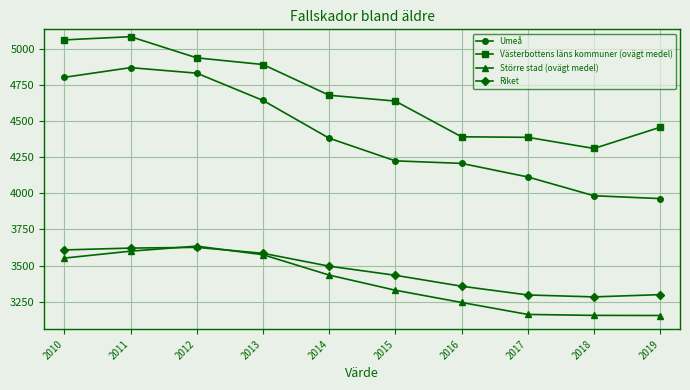

True or false: Umeå has more than 2 points higher than both neighbors.

False